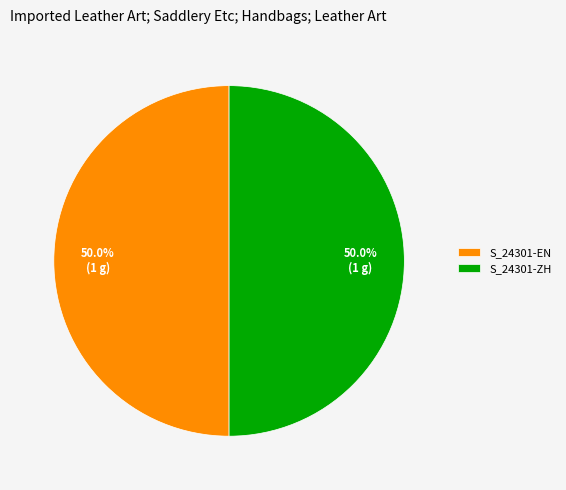

To the nearest percent, what is the average slice percentage?

50%